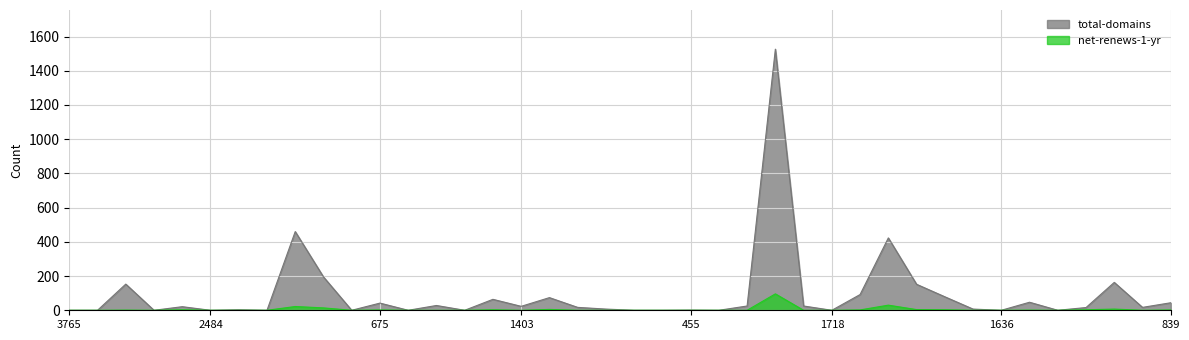

True or false: net-renews-1-yr and total-domains cross at least once.

False